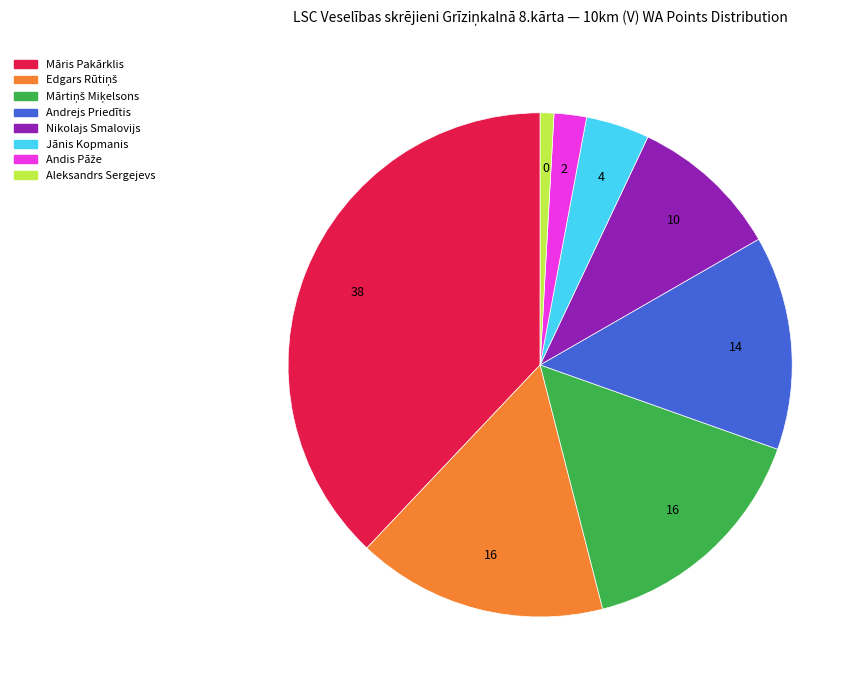

What is the ratio of the value at Māris Pakārklis to the value at Nikolajs Smalovijs?

3.9